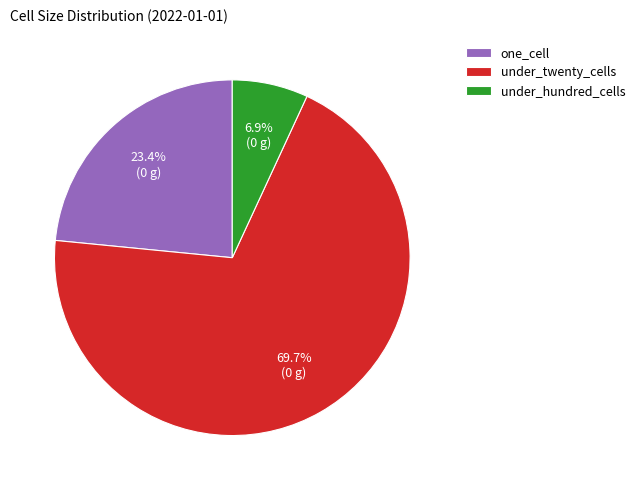

To the nearest percent, what is the combined percentage of under_twenty_cells and one_cell?

93%